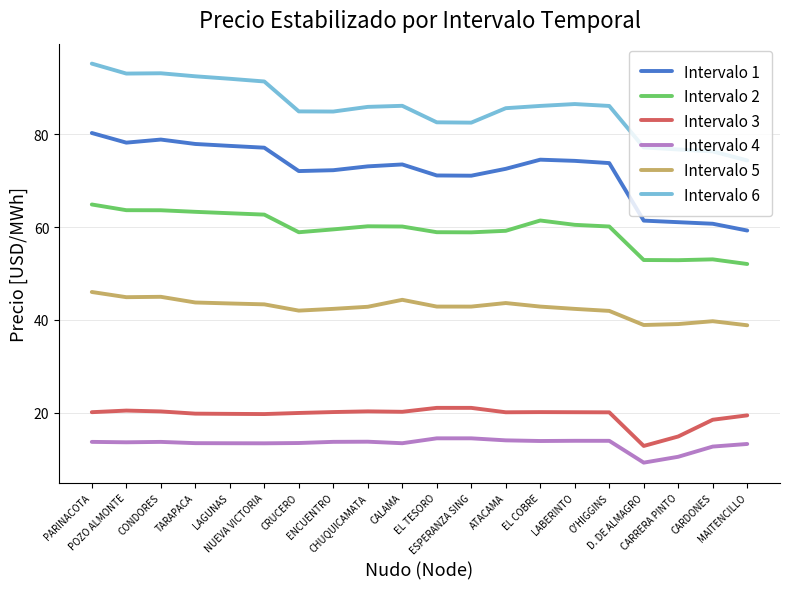

How many series are shown in this chart?

6